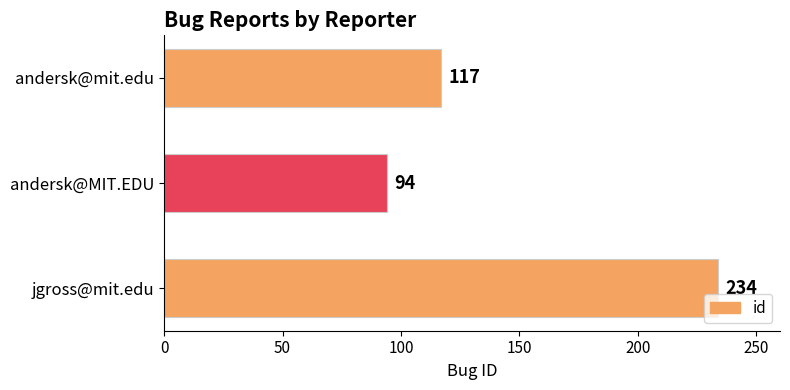

At which label is the value closest to 164?

andersk@mit.edu